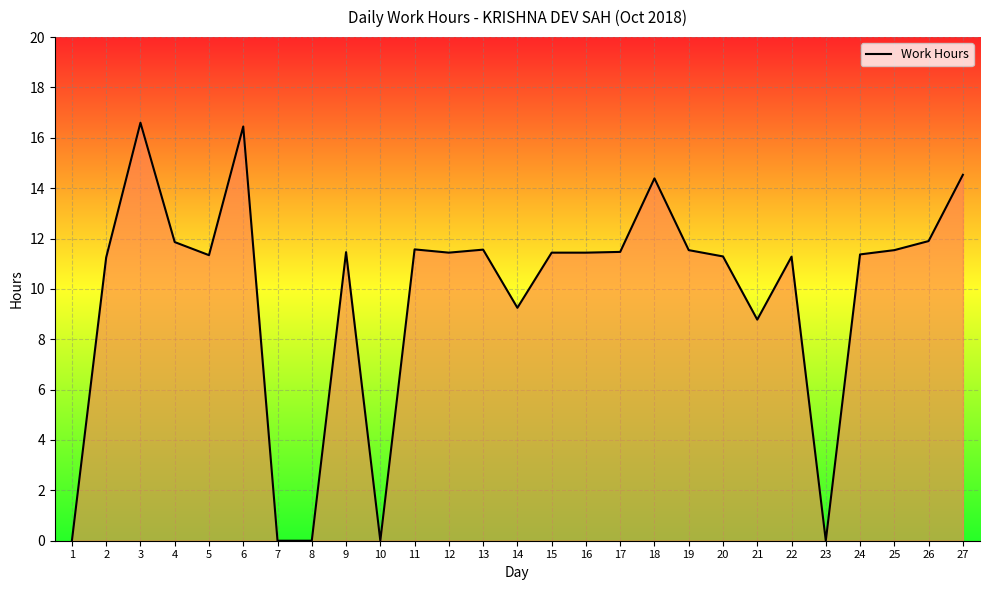

What is the maximum value shown in the chart?

16.6